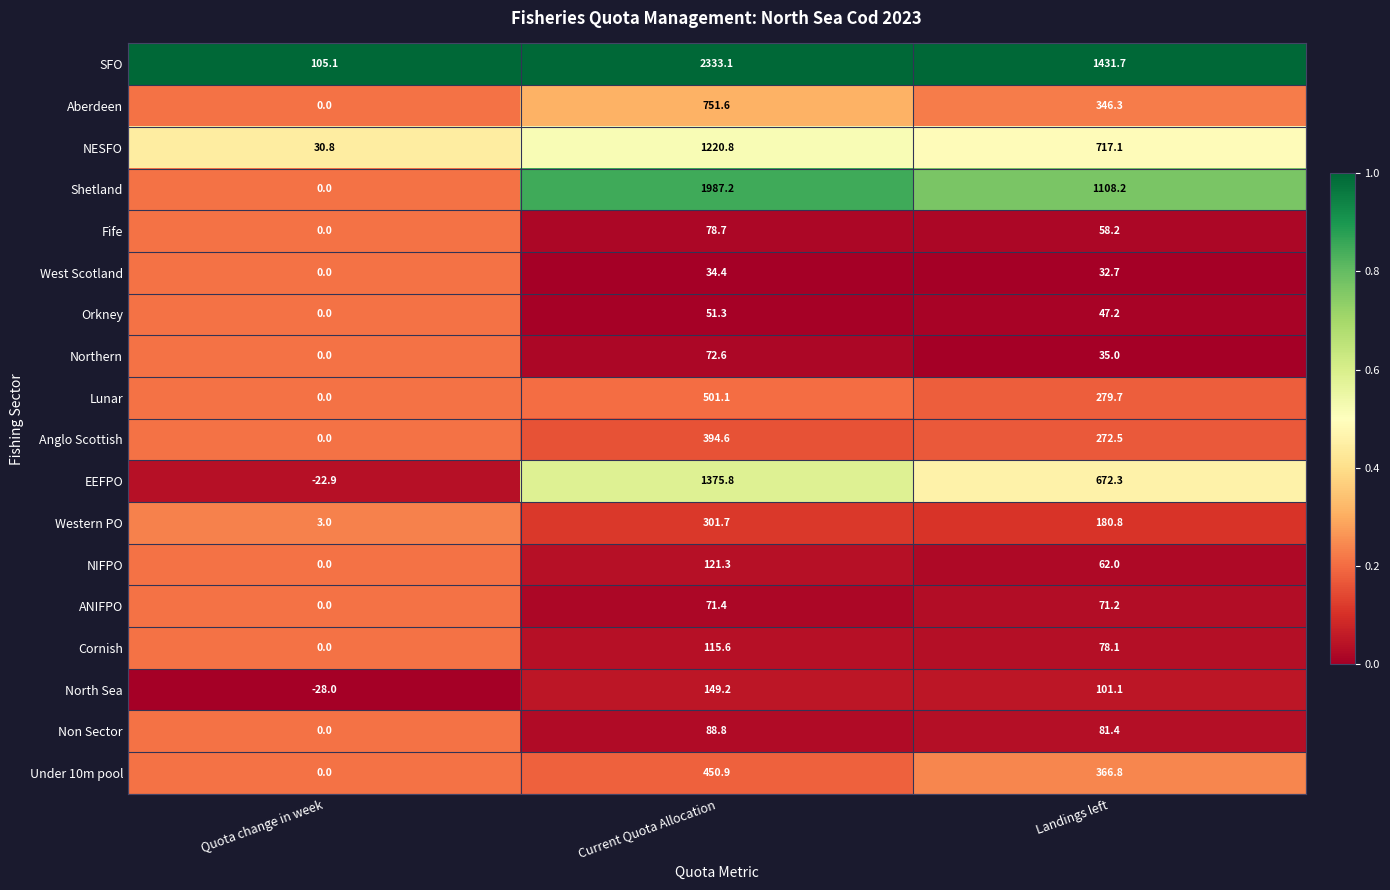

Which series has the largest total across all categories?

SFO